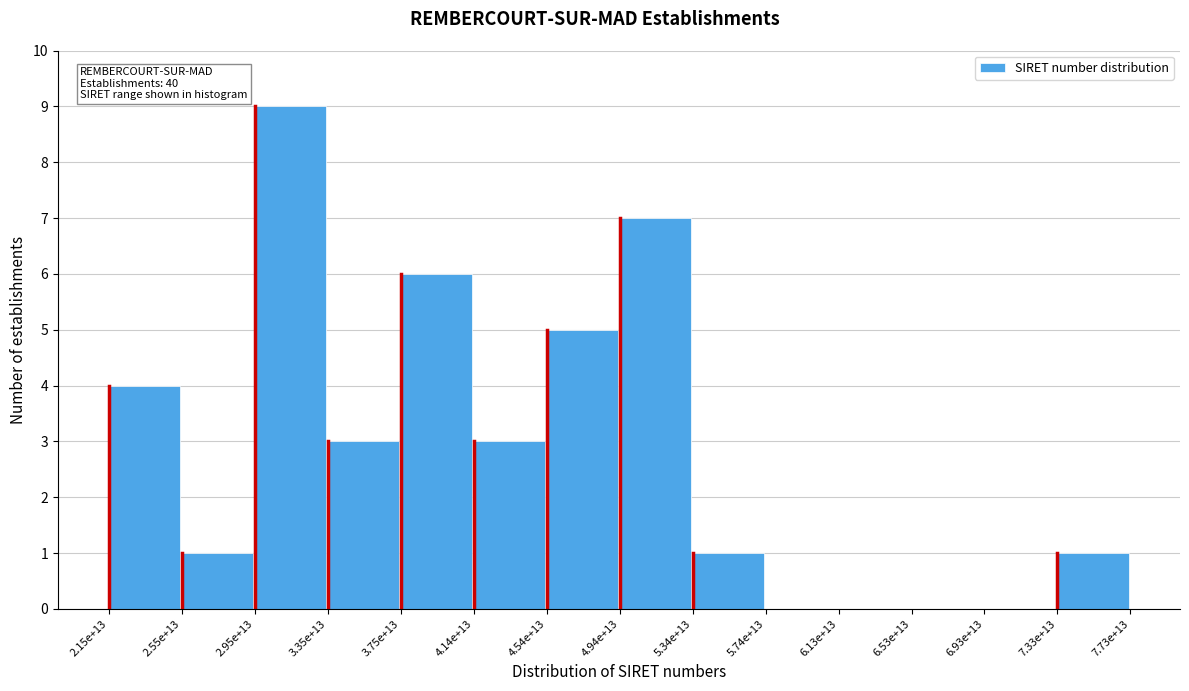

Reading left to right, extract all data points from this chart.

2.15e+13=4	2.55e+13=1	2.95e+13=9	3.35e+13=3	3.75e+13=6	4.14e+13=3	4.54e+13=5	4.94e+13=7	5.34e+13=1	5.74e+13=0	6.13e+13=0	6.53e+13=0	6.93e+13=0	7.33e+13=1